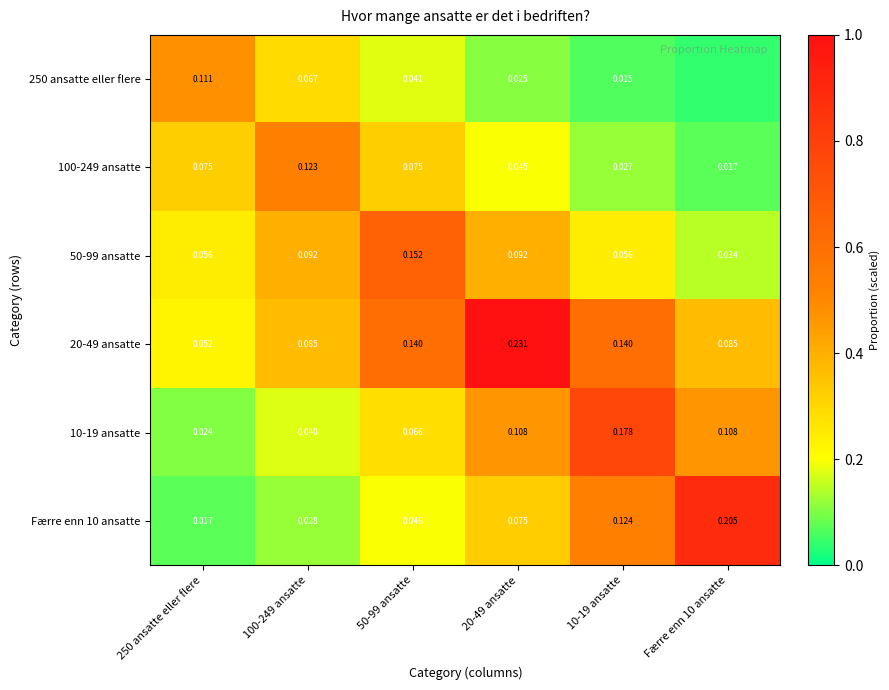

The value of Færre enn 10 ansatte at 10-19 ansatte is 0.1. True or false?

False